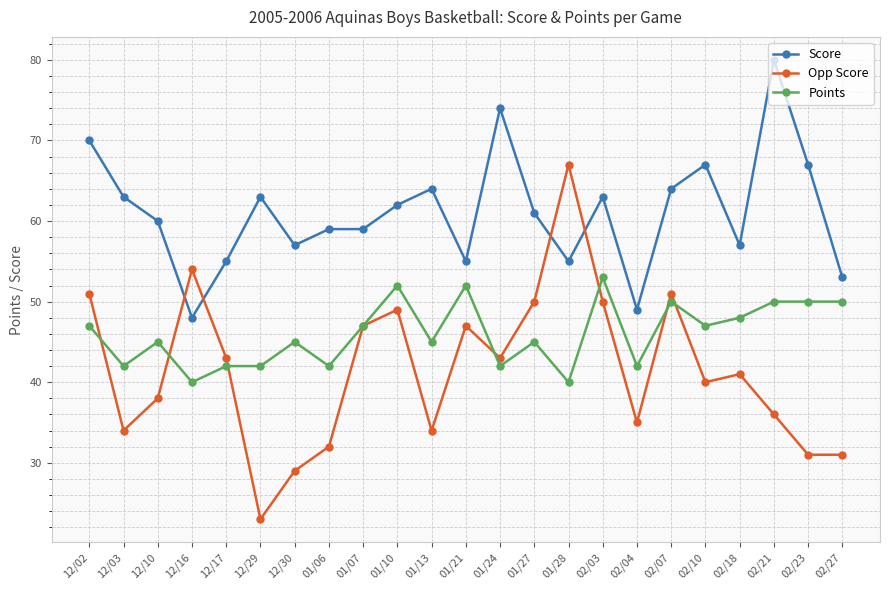

Is the value of Score at 12/17 greater than the value of Points at 02/18?

Yes